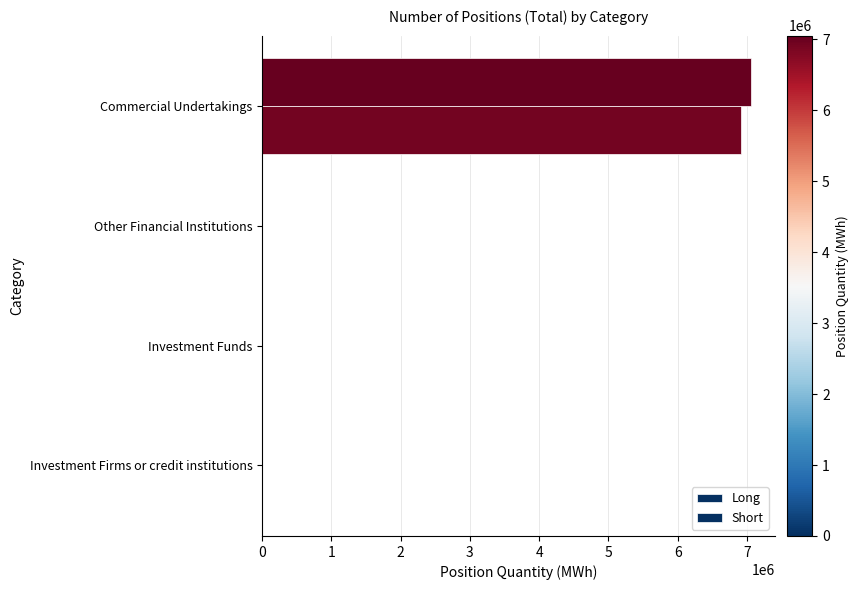

Reading left to right, list all the values displayed in this chart.

Long: 0=0	1=0	2=0	3=7051551
Short: 0=0	1=0	2=0	3=6919011